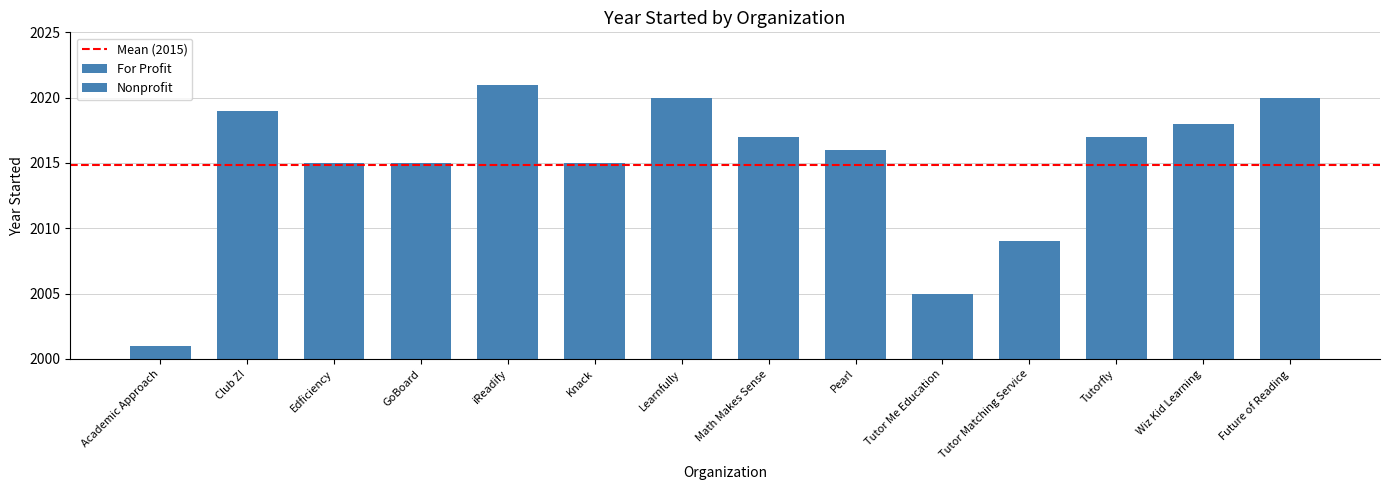

What is the change in value from Learnfully to Tutor Me Education?

-15